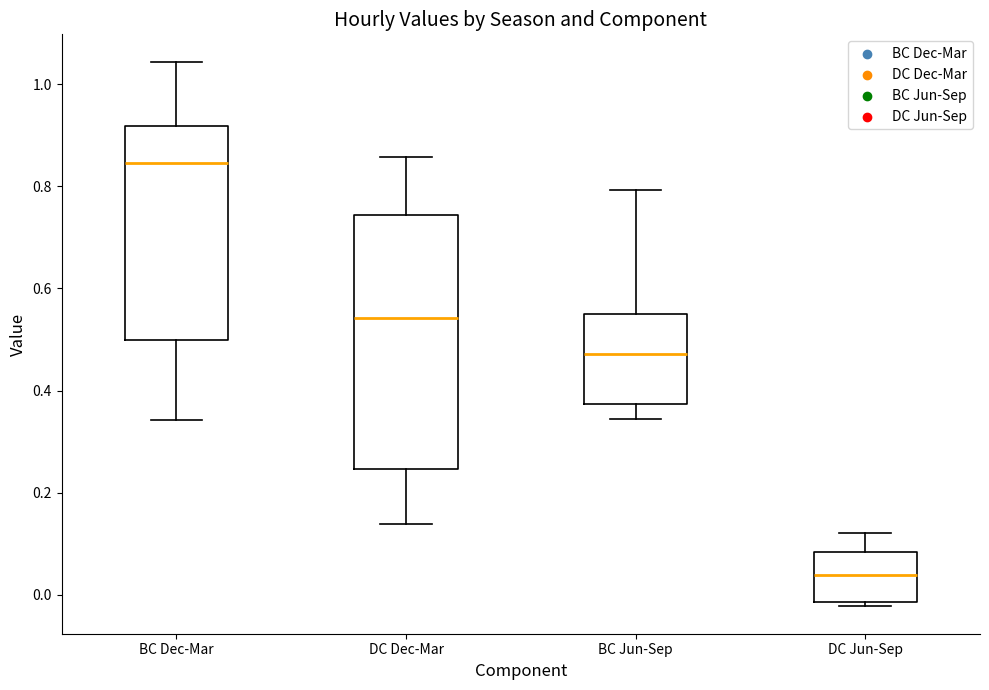

Which box has the highest median line?

BC Dec-Mar